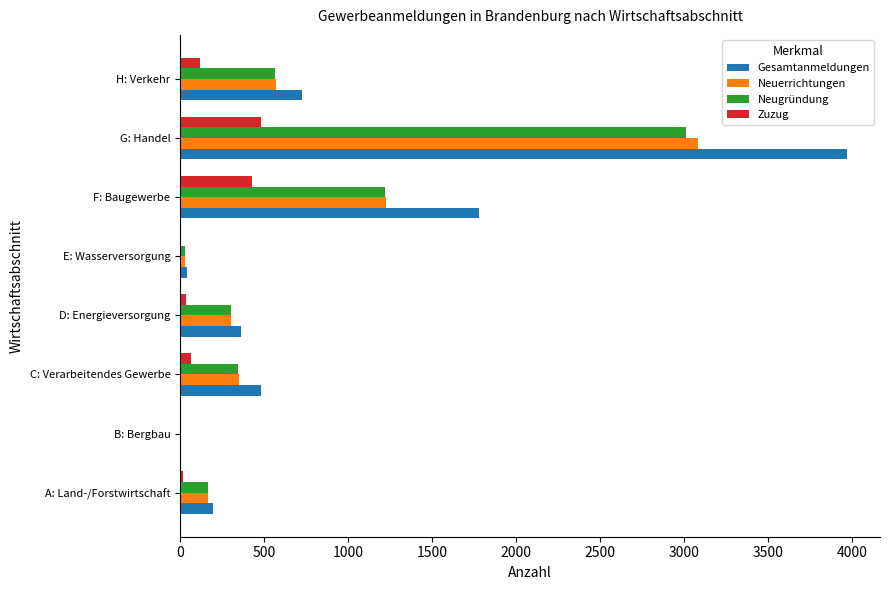

What is the highest value of the Gesamtanmeldungen series?

3967